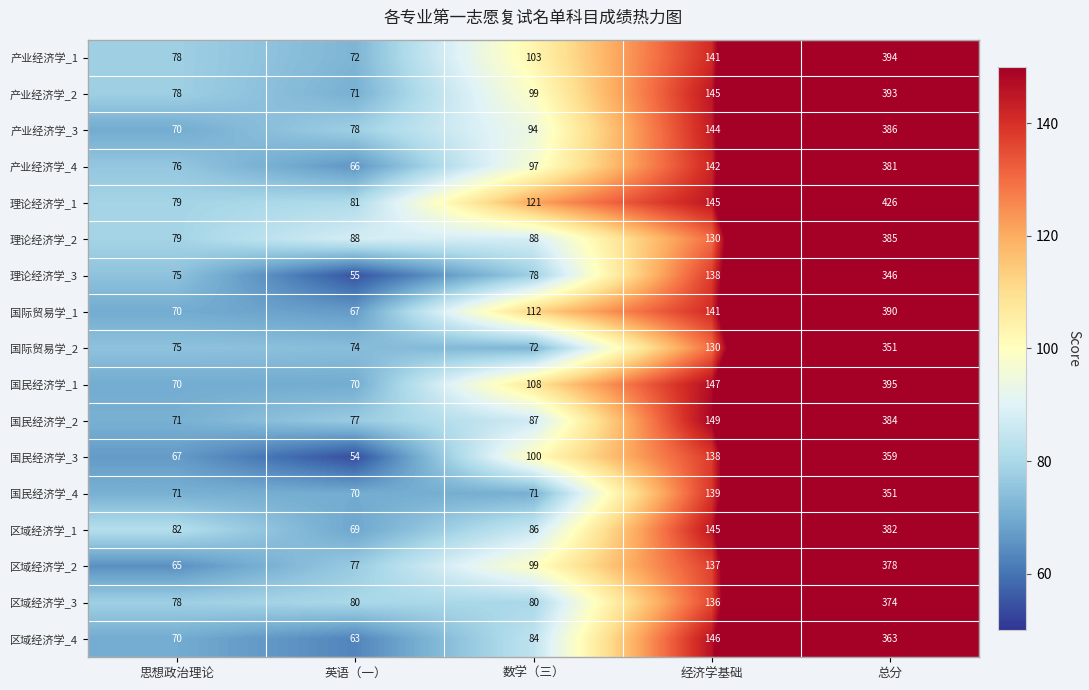

At which label is 区域经济学_3 closest to 226?

经济学基础